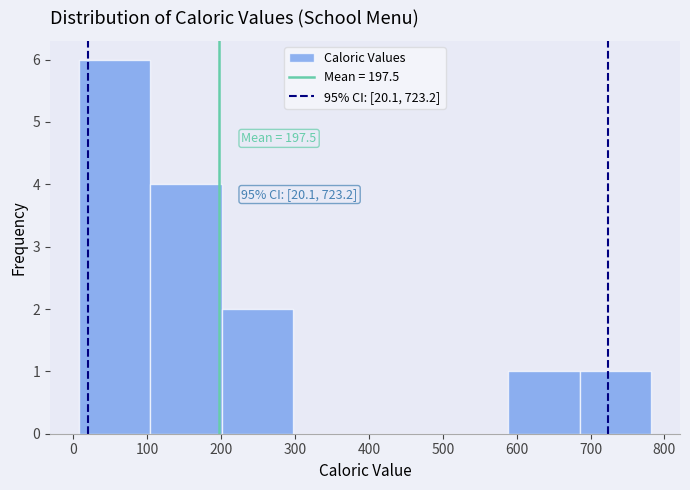

Over which range of the x-axis is the bar tallest?

10 to 100